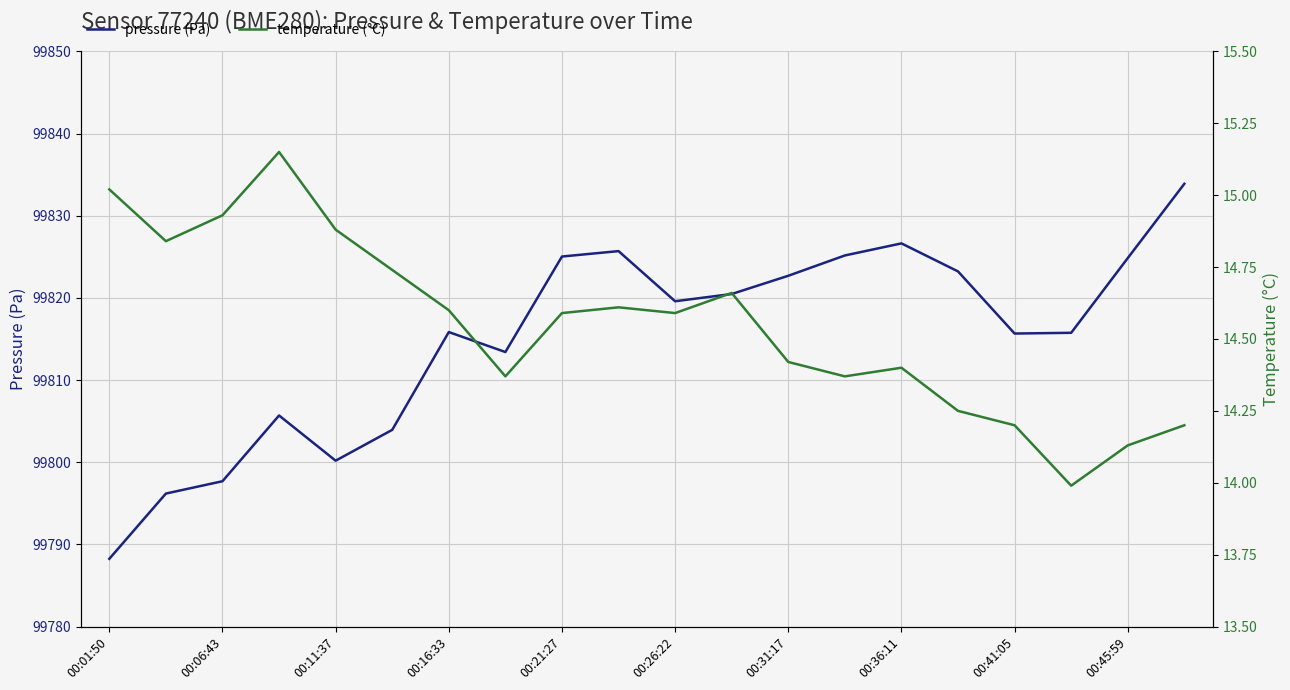

True or false: pressure (Pa) has a value of 99800.2 at 00:11:37.

True